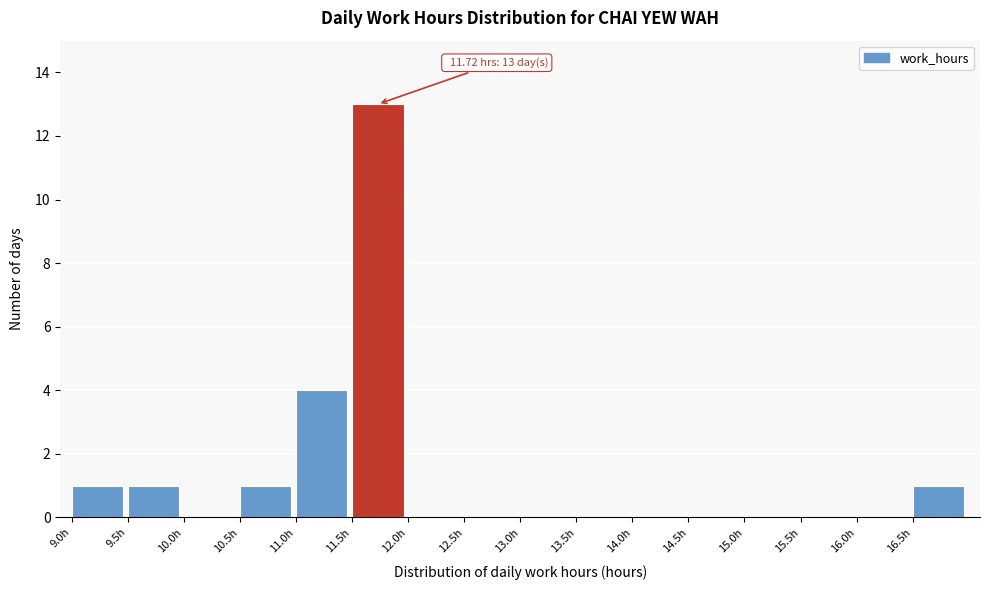

Over which range of the x-axis is the bar tallest?

11.5 to 12.0